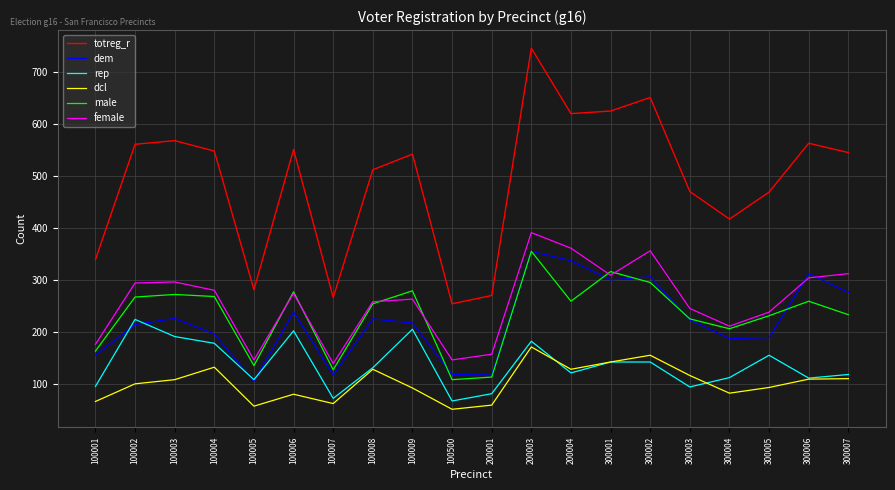

At which category is the sum across all series the highest?

200003